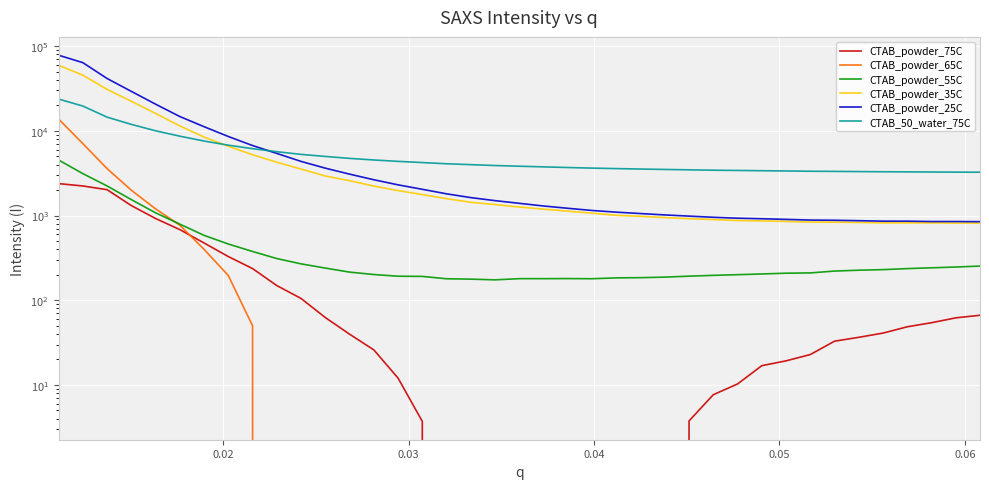

Reading left to right, transcribe all the data shown in this chart.

CTAB_powder_75C: 2382.5	2233.8	2020.1	1311.0	923.0	682.2	474.1	327.9	236.4	149.0	104.9	62.5	39.7	25.9	12.0	3.7	-3.6	-4.7	-10.6	-8.8	-9.4	-8.9	-8.5	-6.2	-2.6	-0.7	3.8	7.7	10.3	16.9	19.2	22.8	32.8	36.5	40.9	48.6	54.3	61.9	66.5
CTAB_powder_65C: 13791.9	7072.9	3582.6	1990.7	1199.5	769.6	398.8	195.6	49.9	-53.7	-125.6	-172.6	-218.1	-241.0	-264.2	-270.0	-292.0	-291.7	-299.0	-297.0	-304.2	-303.3	-304.5	-303.5	-304.6	-301.2	-295.2	-295.3	-290.3	-284.9	-282.7	-280.8	-270.2	-265.7	-262.9	-254.4	-249.8	-244.2	-236.1
CTAB_powder_55C: 4530.4	3124.2	2235.9	1542.5	1076.4	791.9	583.5	461.1	376.6	310.6	268.8	239.8	214.8	201.2	192.1	191.2	179.3	177.5	174.1	179.8	179.8	180.2	179.4	183.7	184.7	187.5	192.5	196.7	200.4	204.3	208.6	210.2	221.1	226.2	229.9	236.3	241.5	246.7	253.2
CTAB_powder_35C: 59520.5	45436.7	30860.8	22348.3	16057.6	11428.4	8443.5	6573.0	5223.4	4260.3	3538.5	2930.5	2579.6	2229.2	1970.2	1768.8	1581.8	1433.4	1348.7	1260.1	1189.4	1126.6	1065.8	1006.2	978.8	946.9	917.7	897.1	873.6	865.0	853.0	837.6	835.3	828.8	820.6	820.4	819.5	815.8	814.2
CTAB_powder_25C: 78189.0	63853.2	41516.8	29241.6	20657.2	14755.0	11194.0	8575.9	6705.9	5412.8	4356.1	3625.7	3082.4	2646.3	2304.0	2040.9	1804.8	1627.9	1499.8	1393.9	1296.8	1218.0	1147.9	1096.3	1055.5	1016.7	984.5	953.8	930.3	916.5	900.9	884.2	879.6	869.3	858.4	858.0	849.8	849.7	846.7
CTAB_50_water_75C: 23740.9	19620.0	14518.0	11923.3	10015.6	8652.3	7576.6	6770.4	6158.6	5674.5	5271.7	4987.6	4729.6	4529.4	4362.6	4222.1	4087.1	3988.9	3894.4	3822.6	3755.5	3689.6	3630.6	3583.2	3540.4	3501.1	3465.9	3429.4	3407.6	3382.9	3359.5	3335.2	3321.6	3304.0	3288.8	3277.2	3266.3	3255.2	3247.2